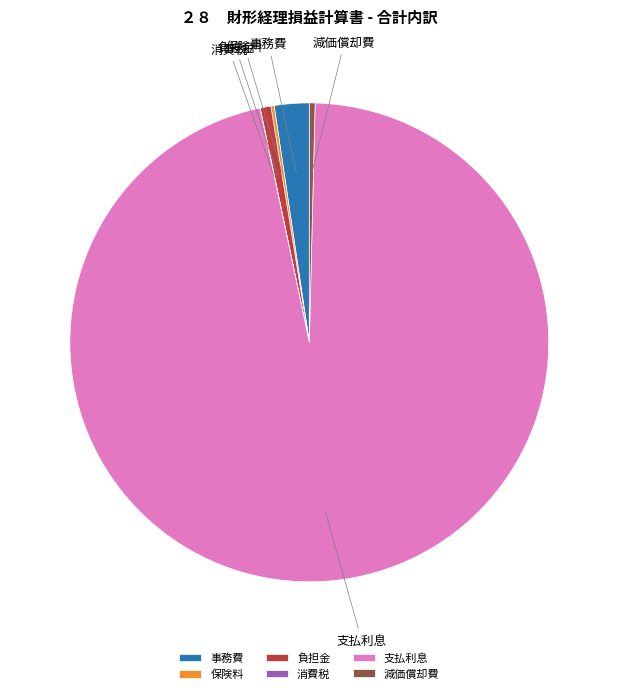

True or false: 減価償却費 accounts for 0% of the total.

True